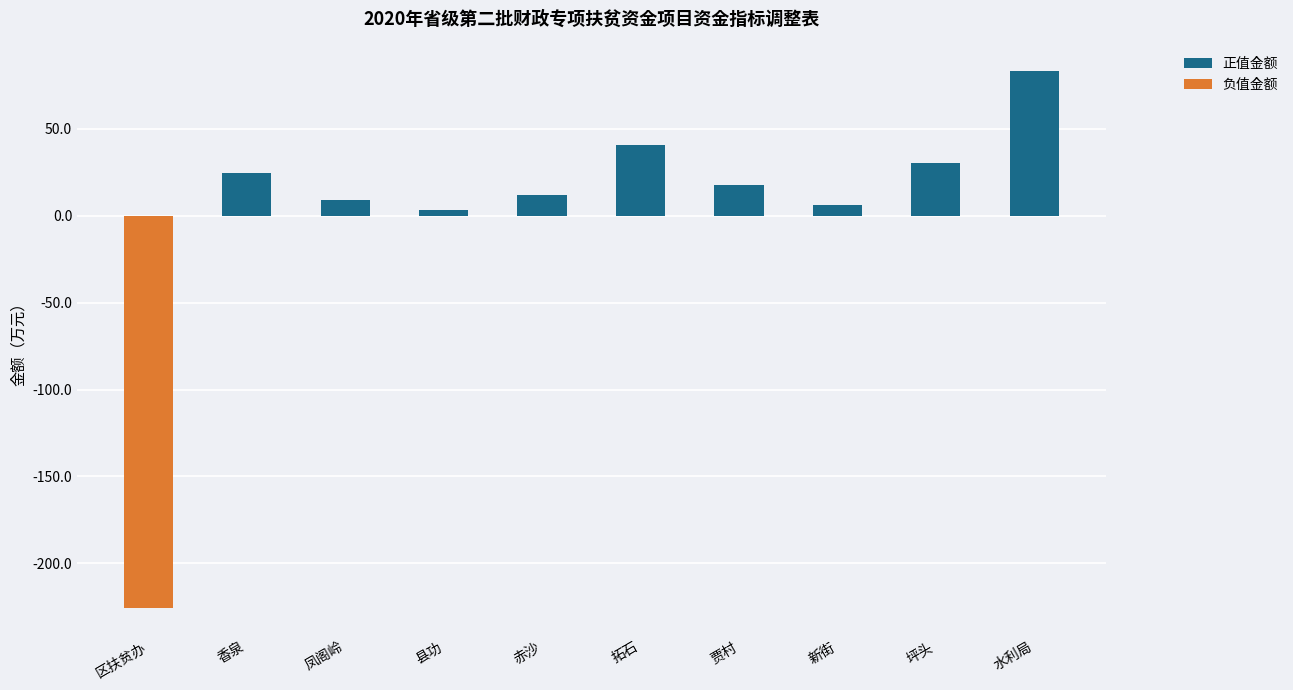

Count the number of categories in the chart.

10